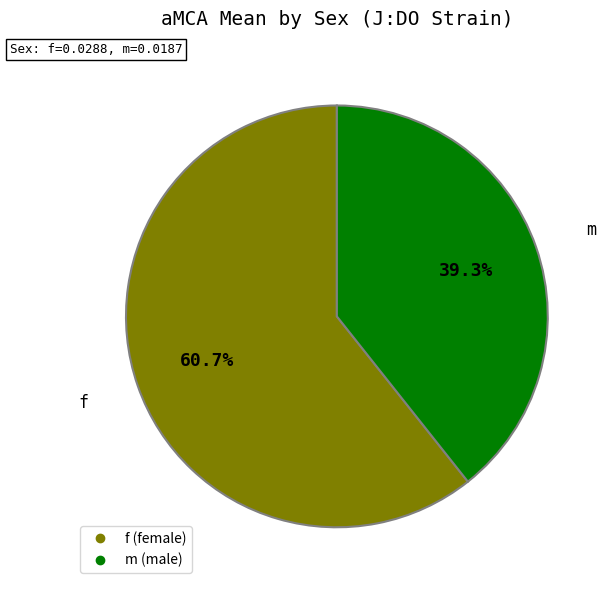

What percentage is the m slice, to the nearest percent?

39%